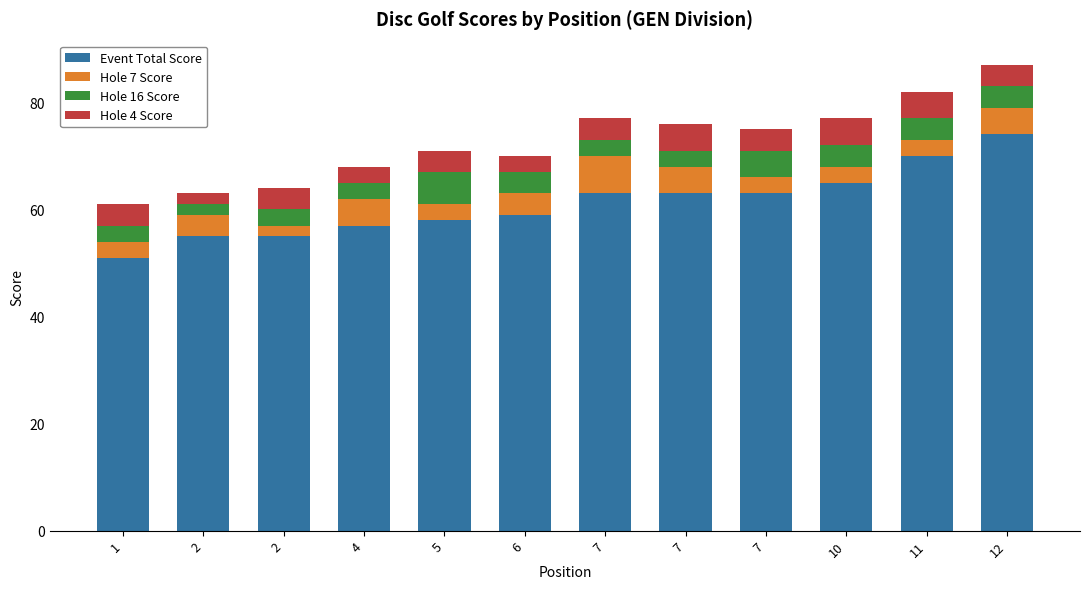

Does the chart contain any negative values?

No